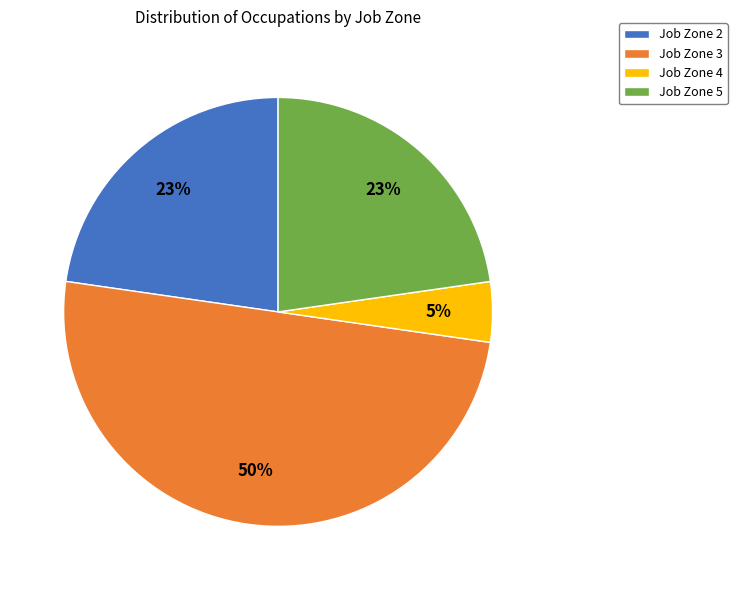

To the nearest percent, what portion does Job Zone 3 represent?

50%